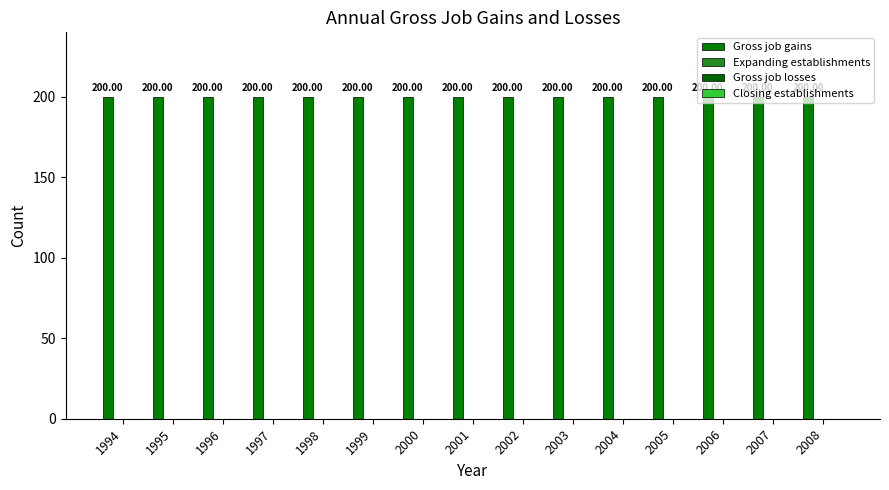

Reading left to right, list all the values displayed in this chart.

Gross job gains: 200	200	200	200	200	200	200	200	200	200	200	200	200	200	200
Expanding establishments: 0	0	0	0	0	0	0	0	0	0	0	0	0	0	0
Gross job losses: 0	0	0	0	0	0	0	0	0	0	0	0	0	0	0
Closing establishments: 0	0	0	0	0	0	0	0	0	0	0	0	0	0	0